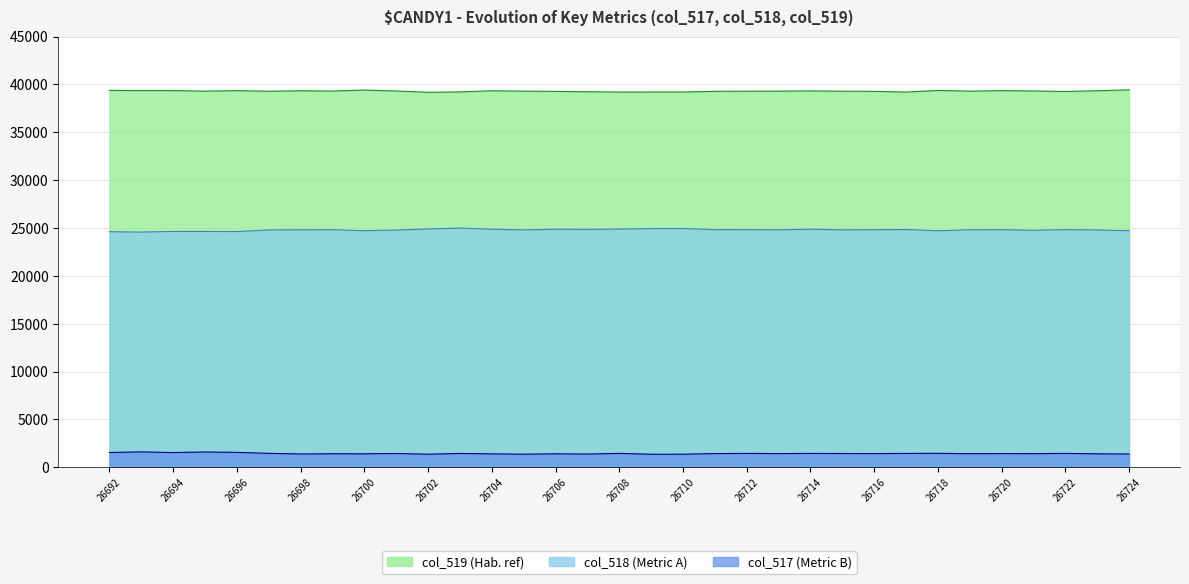

Where is col_519 nearest to the value 39308?

26699